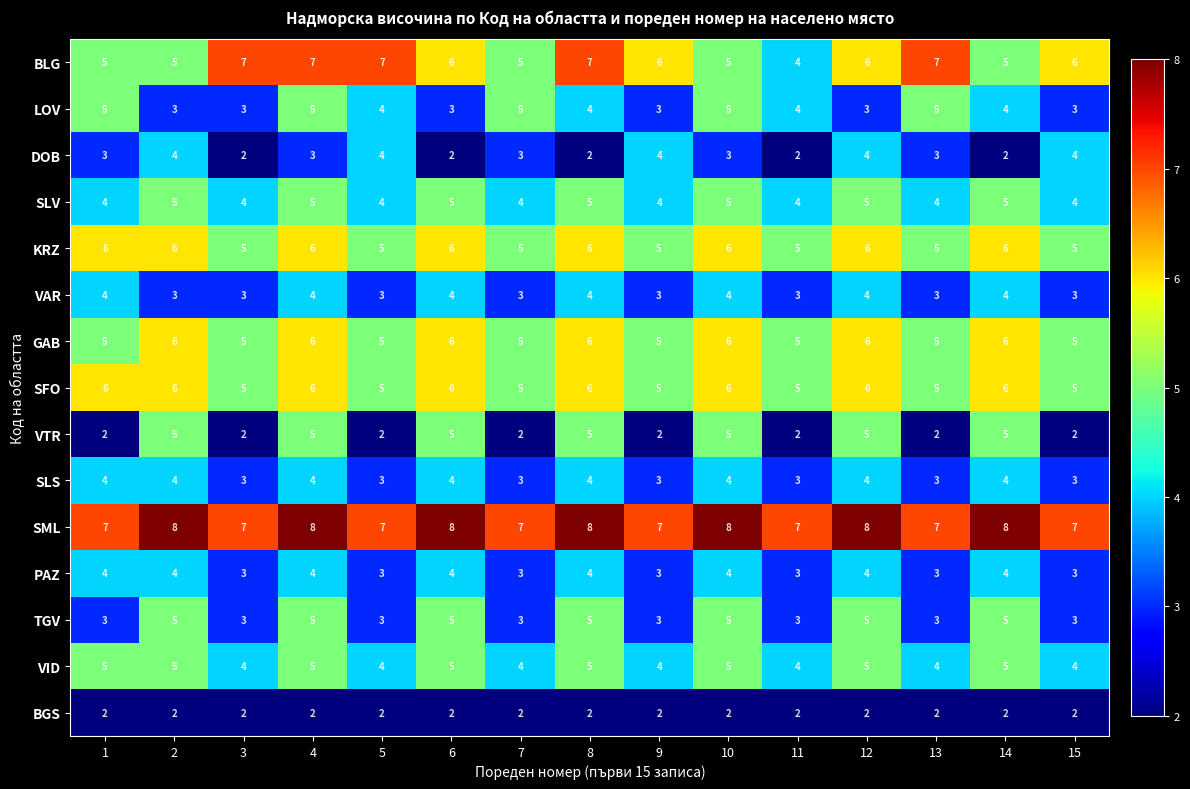

Is it true that VAR equals 3 at 9?

True